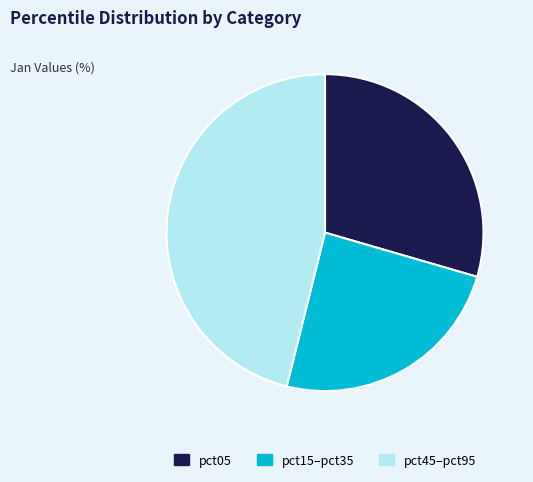

How many segments does this pie chart have?

3